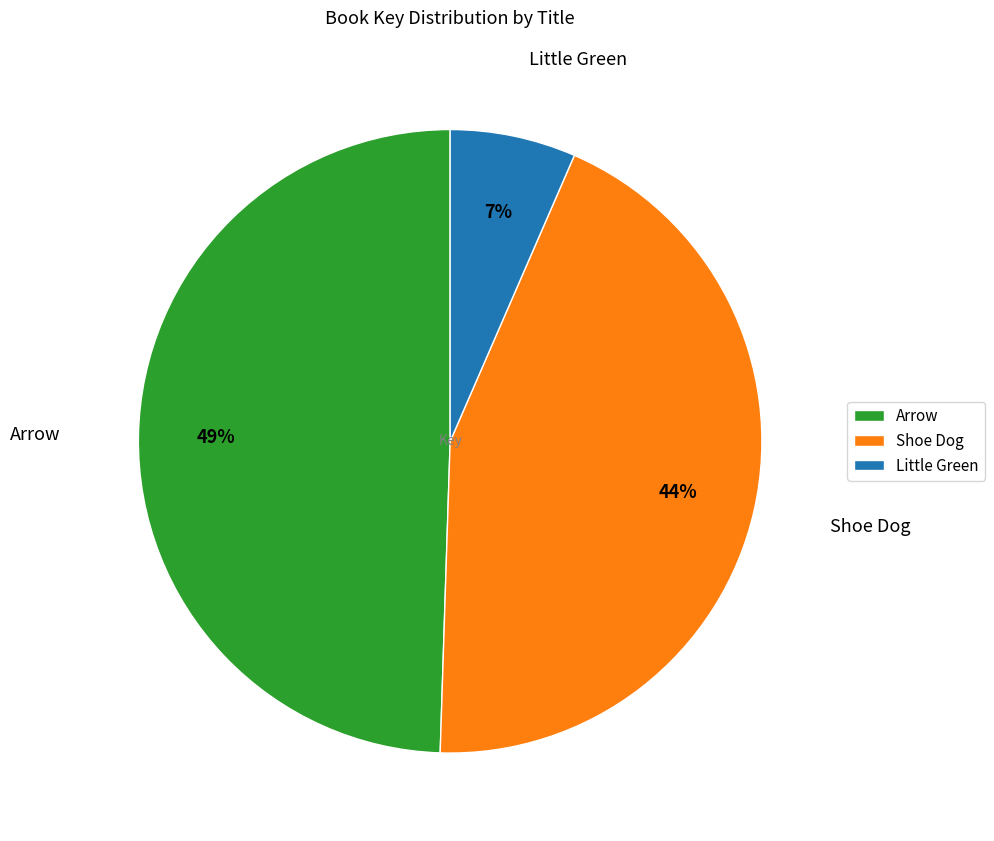

To the nearest percent, what is the combined percentage of Arrow and Shoe Dog?

93%